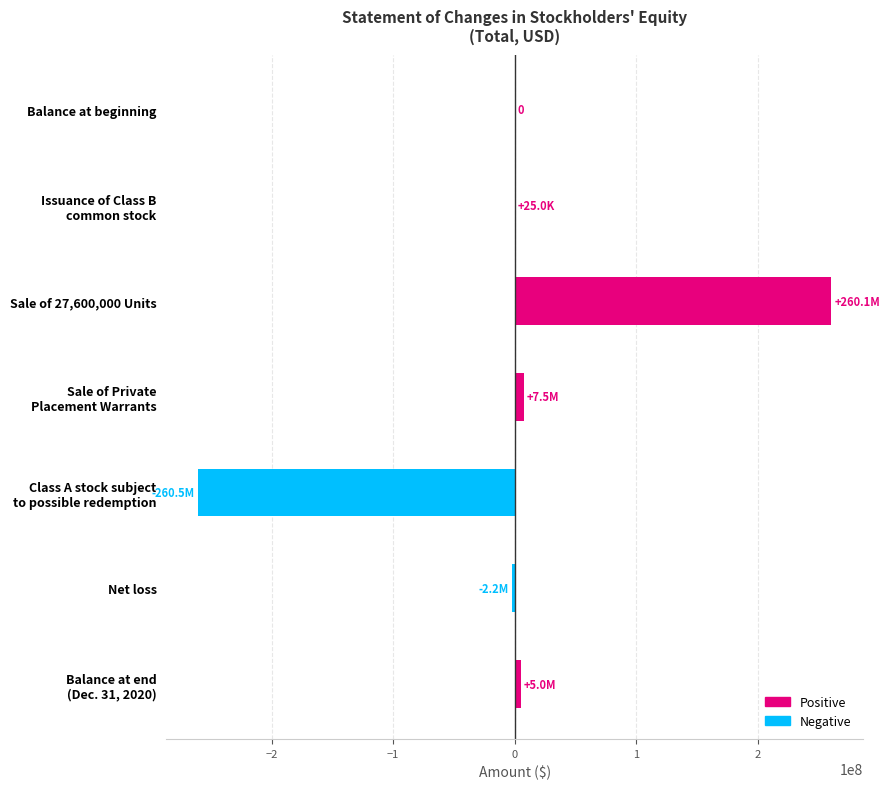

Count the number of categories in the chart.

7